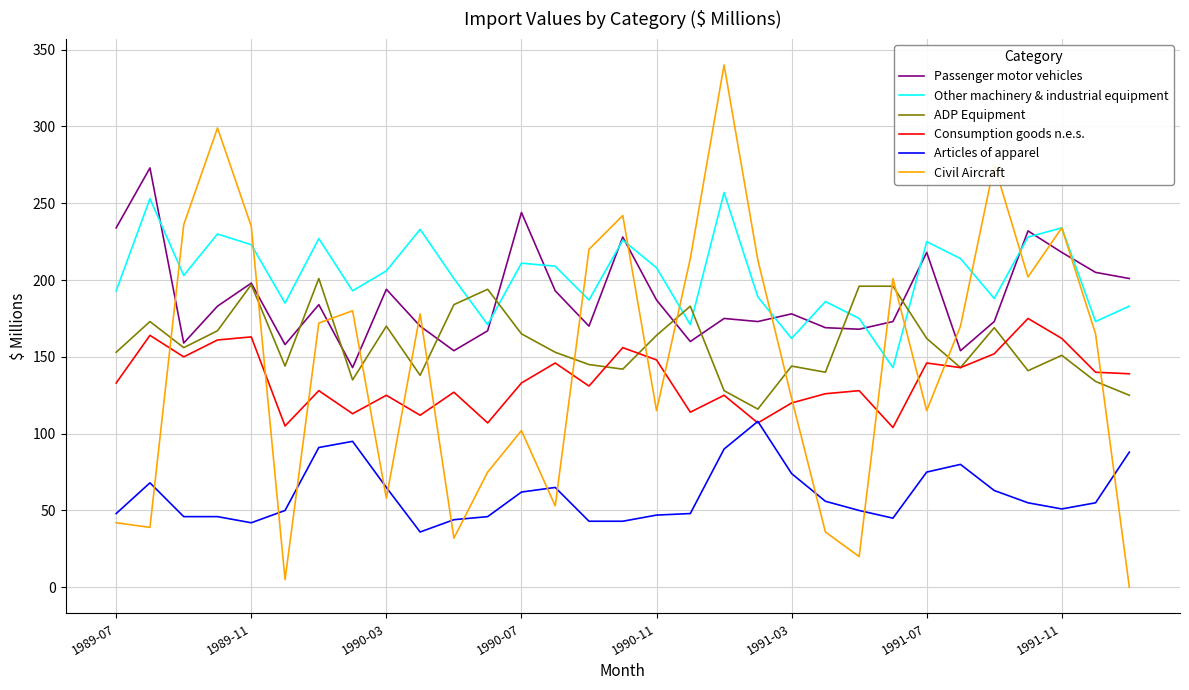

What are all the series names shown in the legend?

Passenger motor vehicles, Other machinery & industrial equipment, ADP Equipment, Consumption goods n.e.s., Articles of apparel, Civil Aircraft